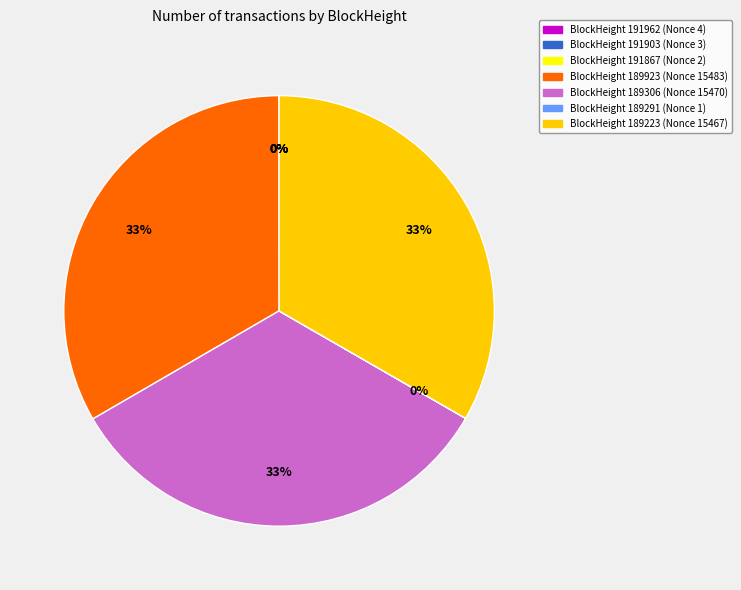

To the nearest percent, what is the average slice percentage?

14%